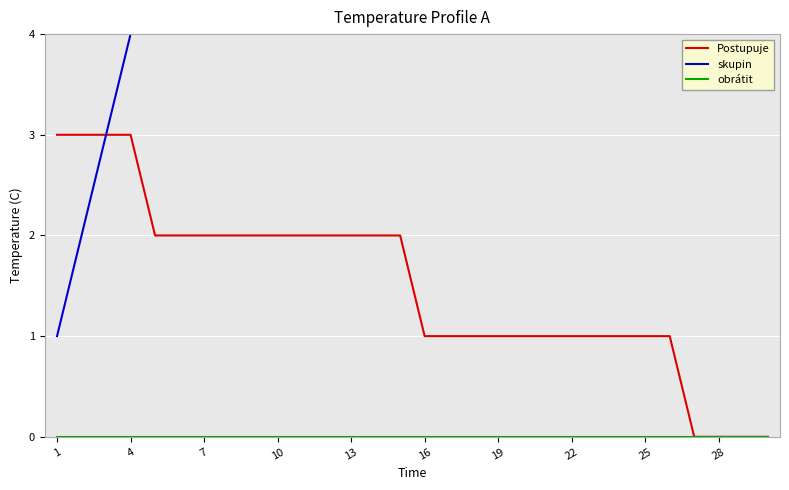

Does the chart display data point markers on the line(s)?

No